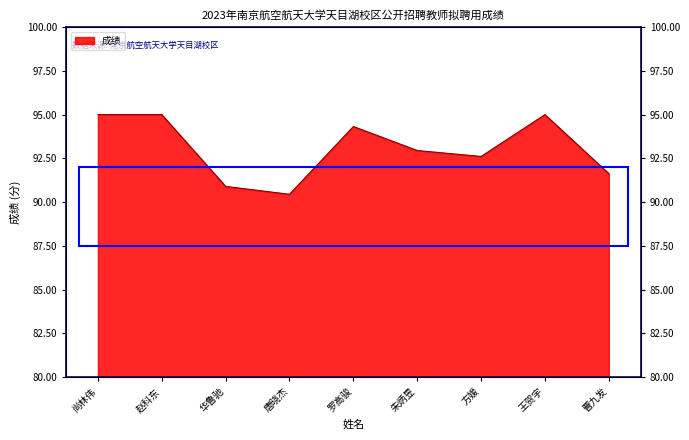

What is the difference between the second highest and minimum values?

4.5